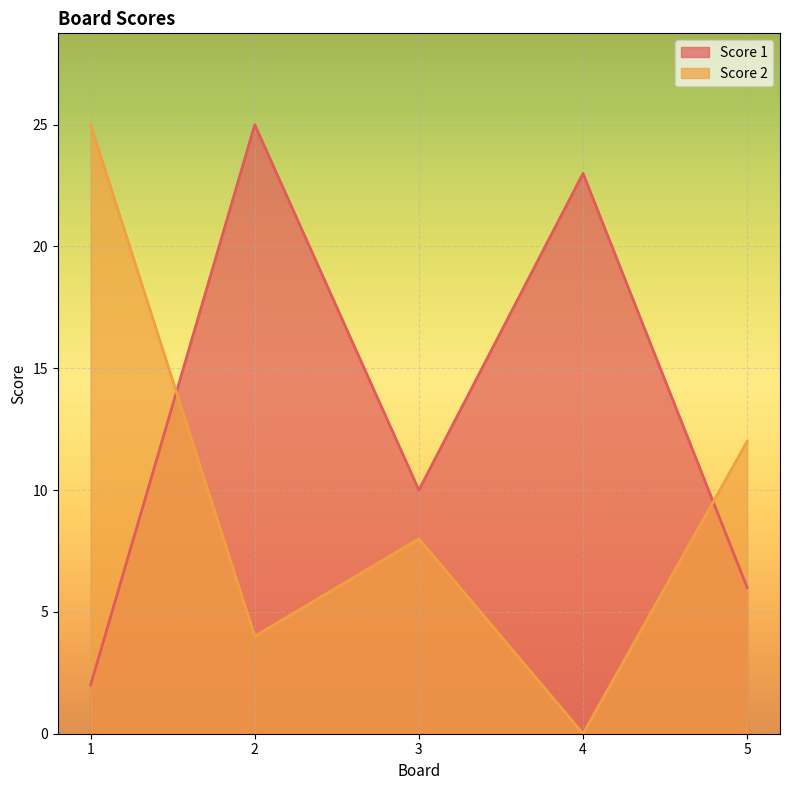

Where is the first local minimum for Score 1?

3